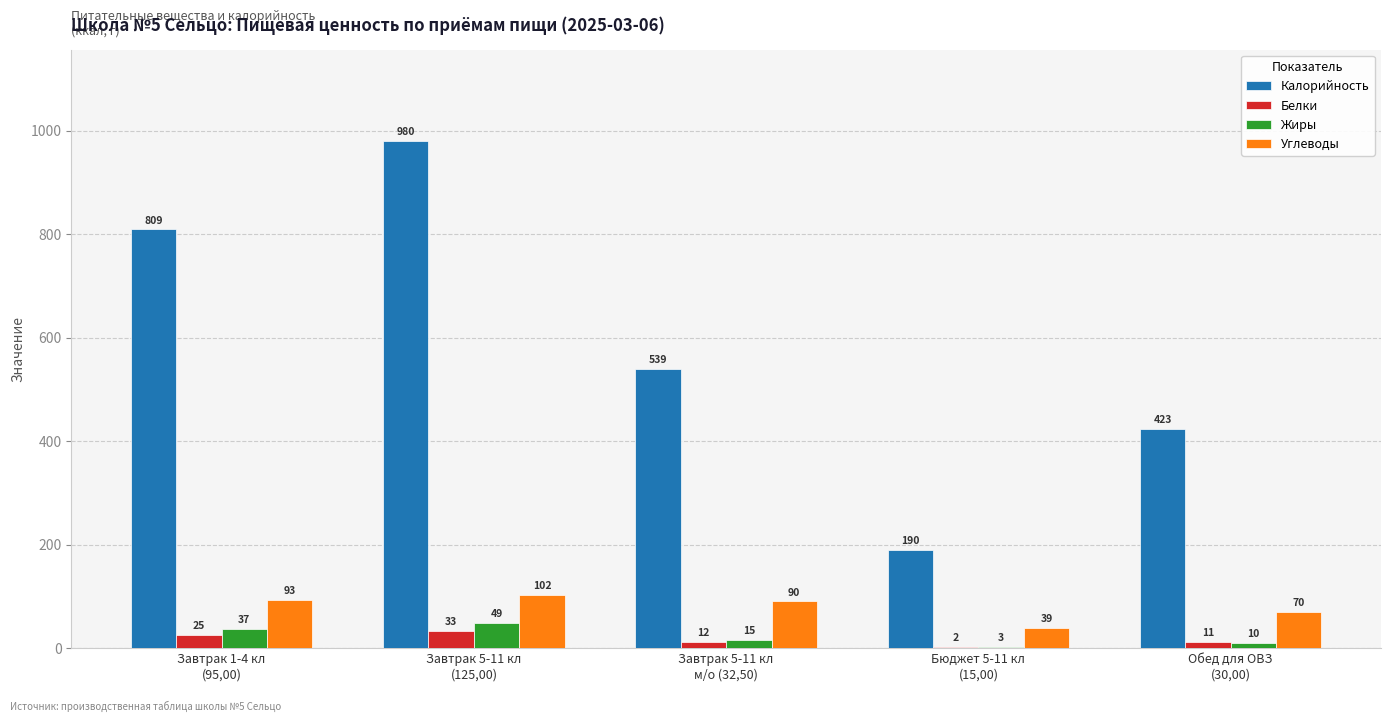

Read the Калорийность value at Бюджет 5-11 кл
(15,00).

190